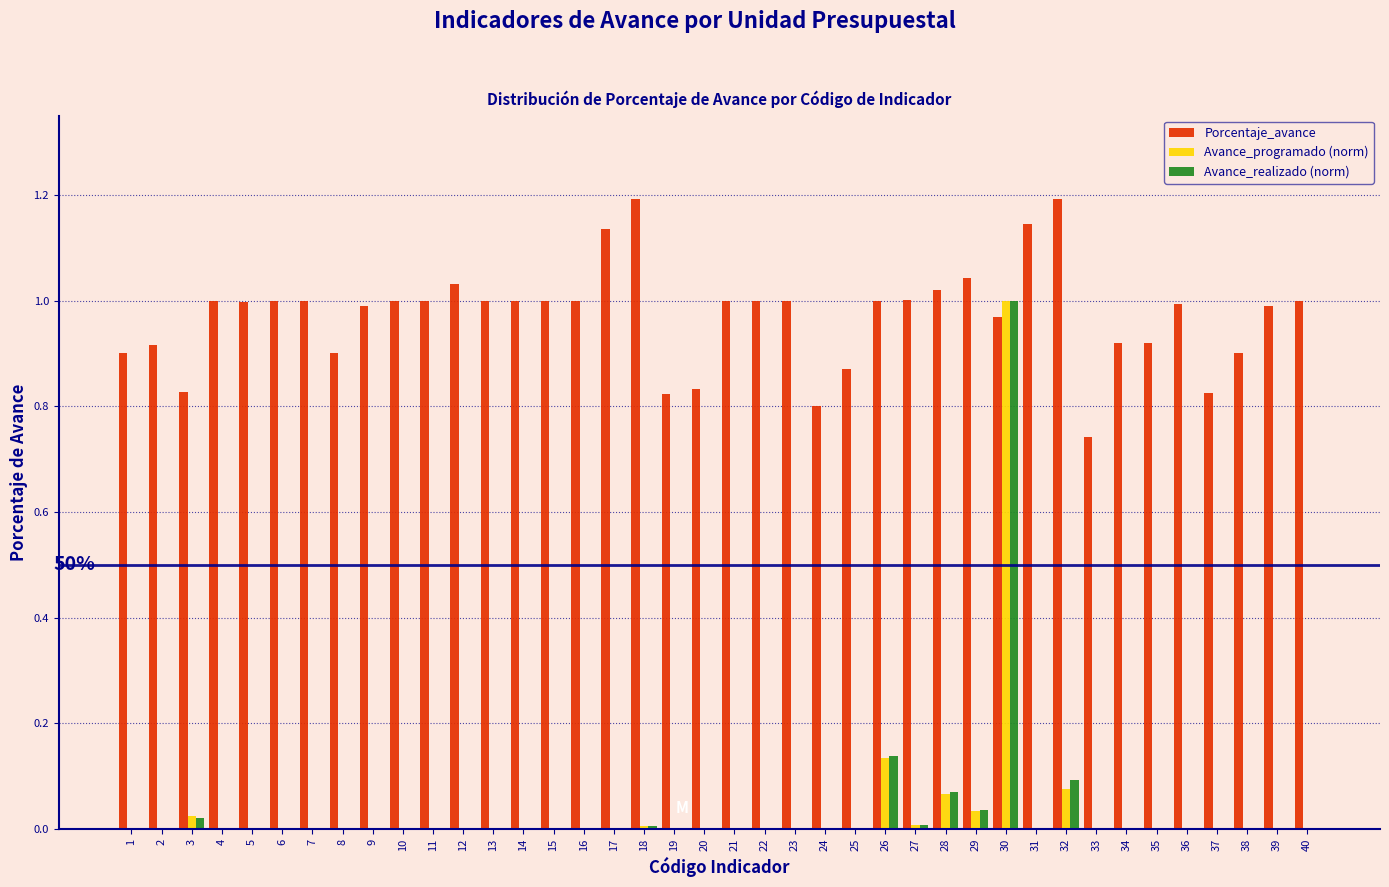

At which category is the sum across all series the highest?

30